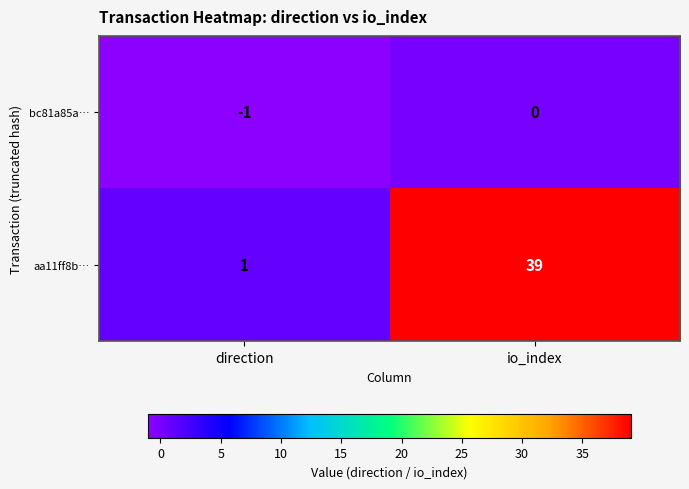

What is the maximum value shown in the chart?

39